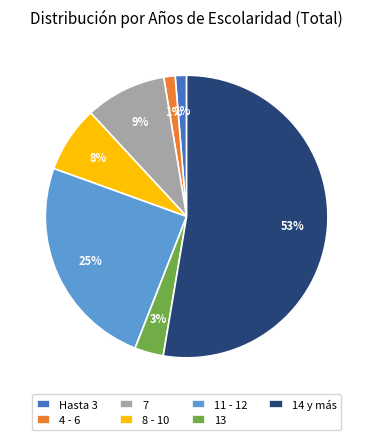

What percentage is the Hasta 3 slice, to the nearest percent?

1%